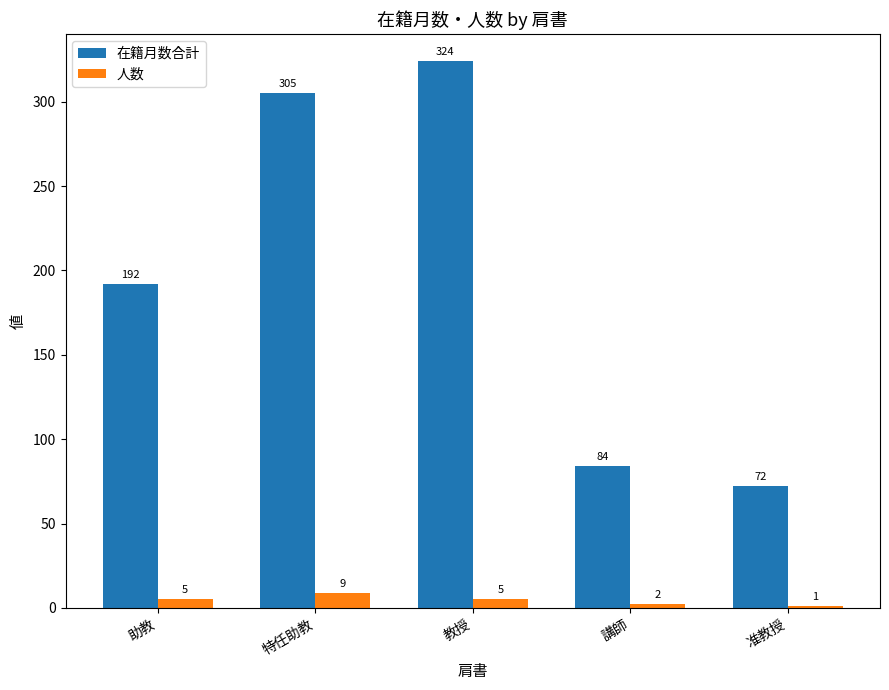

How many data points does each series have?

5